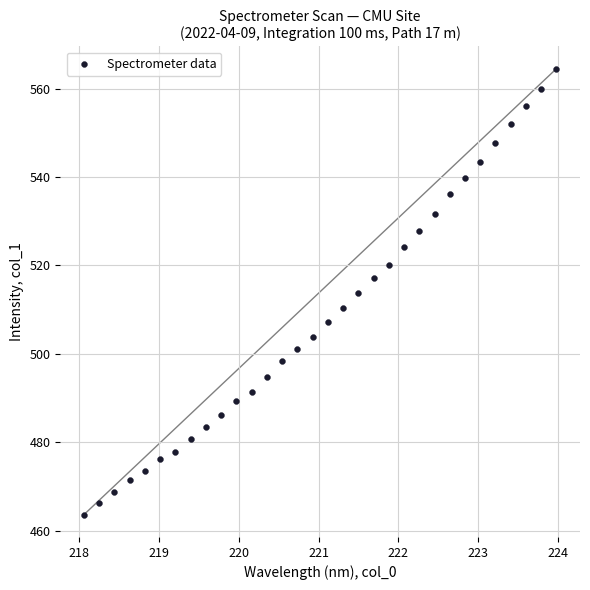

What is the range of Y values (max minus min)?

100.9